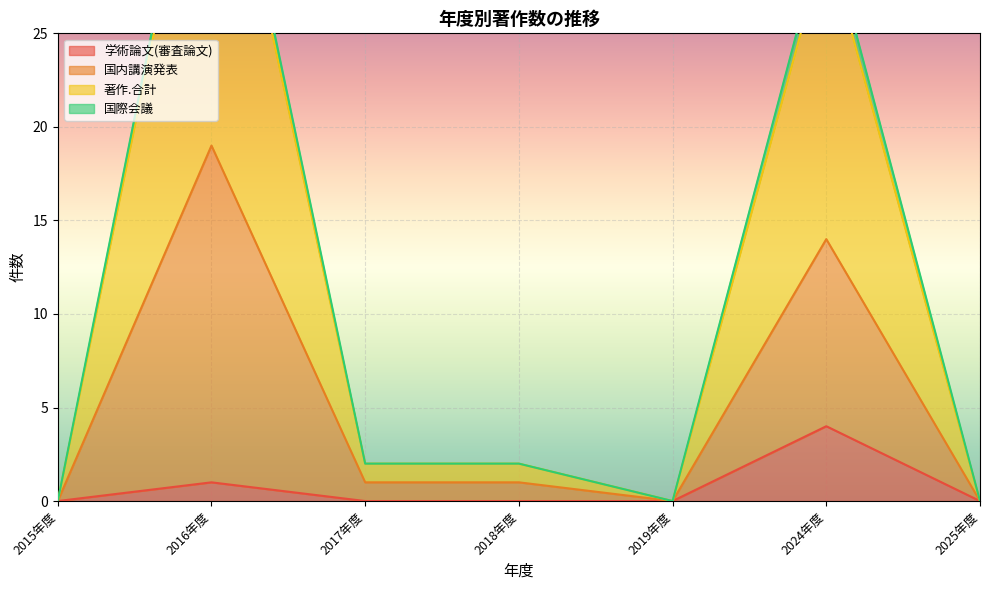

True or false: 学術論文(審査論文) has more than 1 points higher than both neighbors.

True